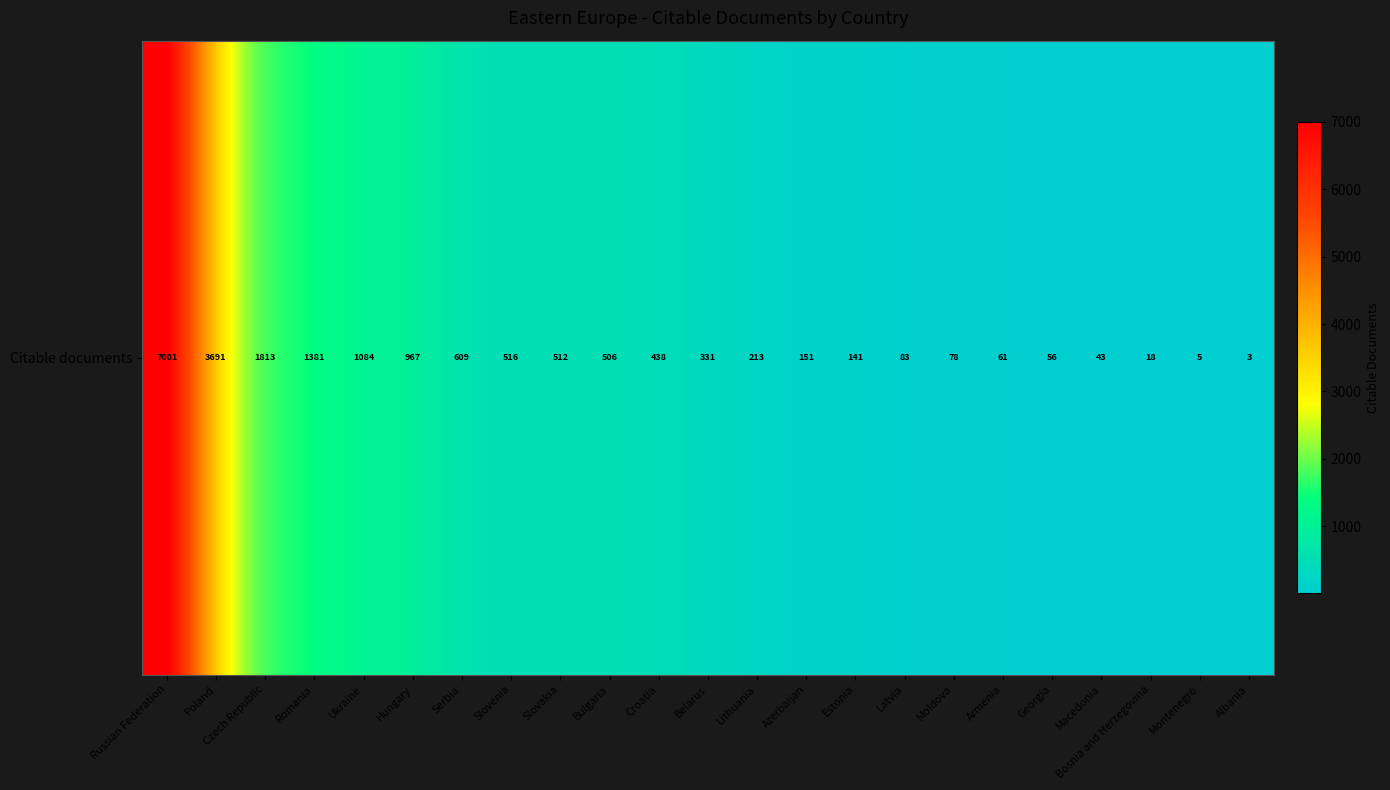

Reading left to right, extract all data points from this chart.

Russian Federation=7001	Poland=3691	Czech Republic=1813	Romania=1381	Ukraine=1084	Hungary=967	Serbia=609	Slovenia=516	Slovakia=512	Bulgaria=506	Croatia=438	Belarus=331	Lithuania=213	Azerbaijan=151	Estonia=141	Latvia=83	Moldova=78	Armenia=61	Georgia=56	Macedonia=43	Bosnia and Herzegovina=18	Montenegro=5	Albania=3